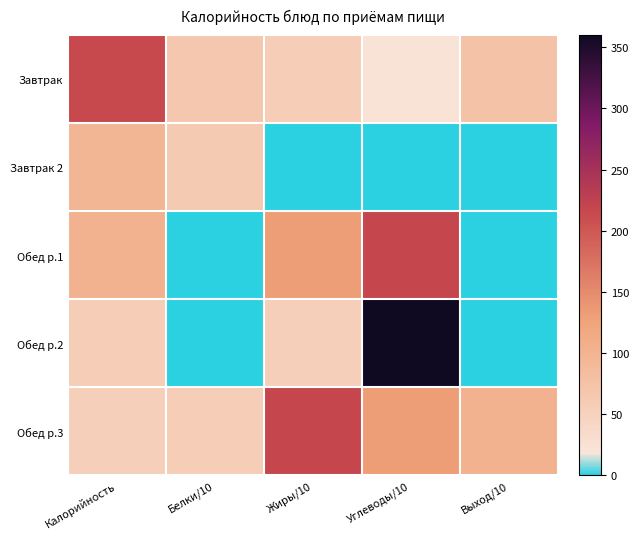

Reading left to right, list all the values displayed in this chart.

Завтрак: Калорийность=215	Белки/10=67	Жиры/10=58	Углеводы/10=22	Выход/10=75
Завтрак 2: Калорийность=95	Белки/10=63	Жиры/10=0	Углеводы/10=0	Выход/10=0
Обед р.1: Калорийность=102	Белки/10=0	Жиры/10=132	Углеводы/10=217	Выход/10=0
Обед р.2: Калорийность=58	Белки/10=0	Жиры/10=54	Углеводы/10=360	Выход/10=0
Обед р.3: Калорийность=54	Белки/10=58	Жиры/10=217	Углеводы/10=132	Выход/10=102